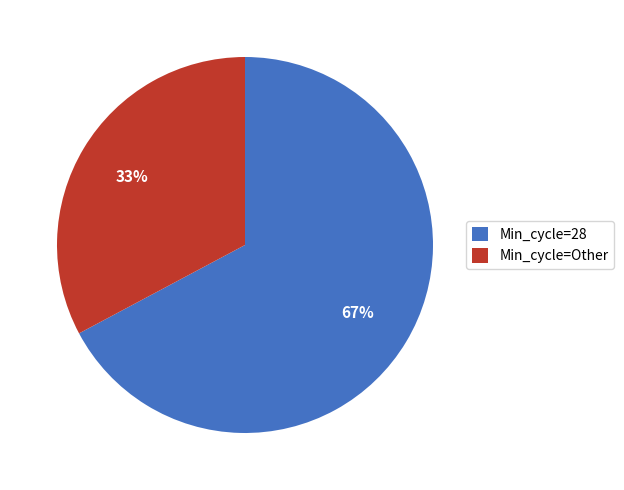

What is the smallest slice in the pie chart?

Min_cycle=Other